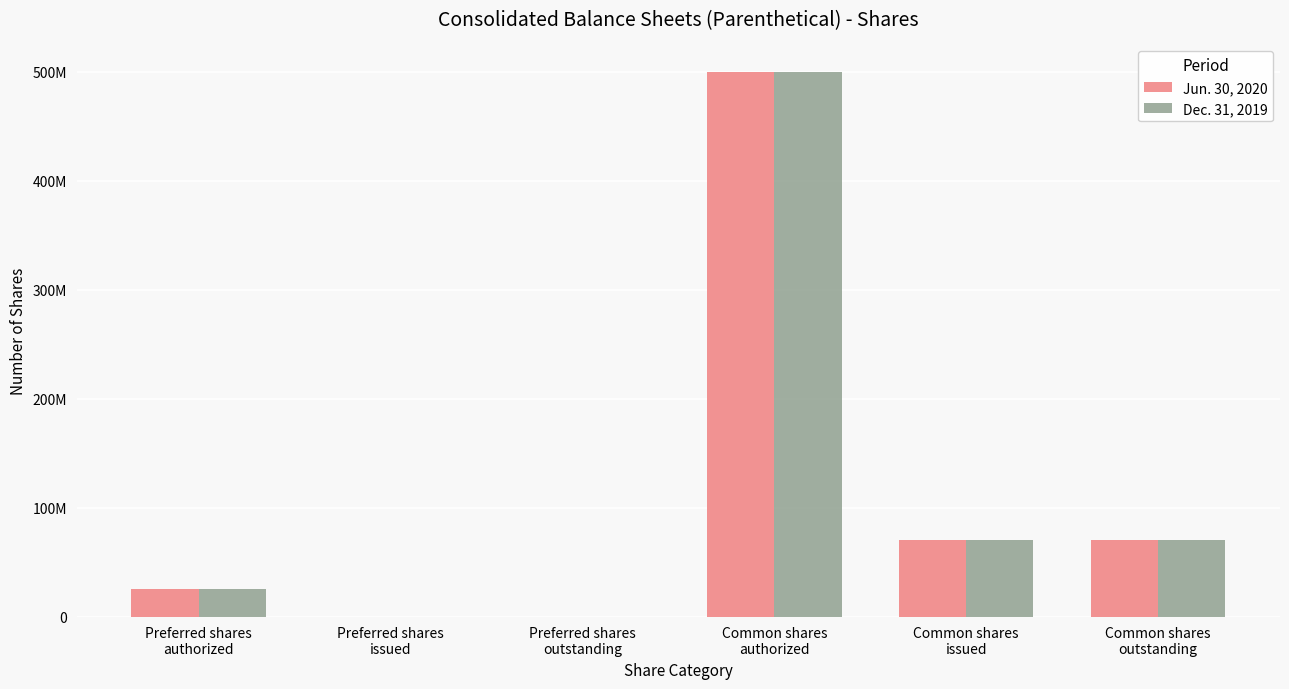

What are all the series names shown in the legend?

Jun. 30, 2020, Dec. 31, 2019